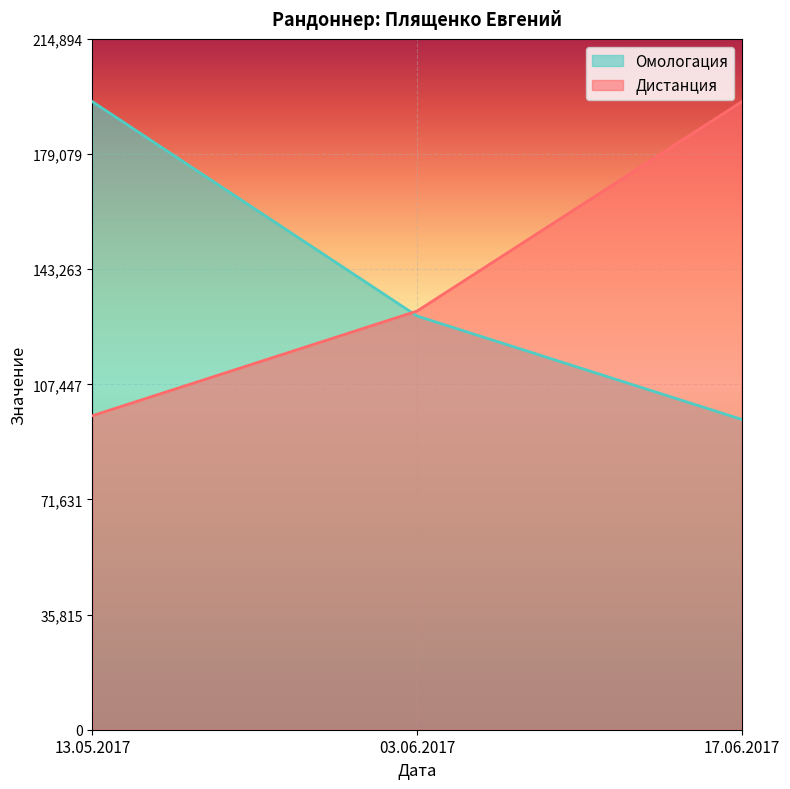

What is the difference between the second highest and minimum values in the Дистанция series?

32559.8